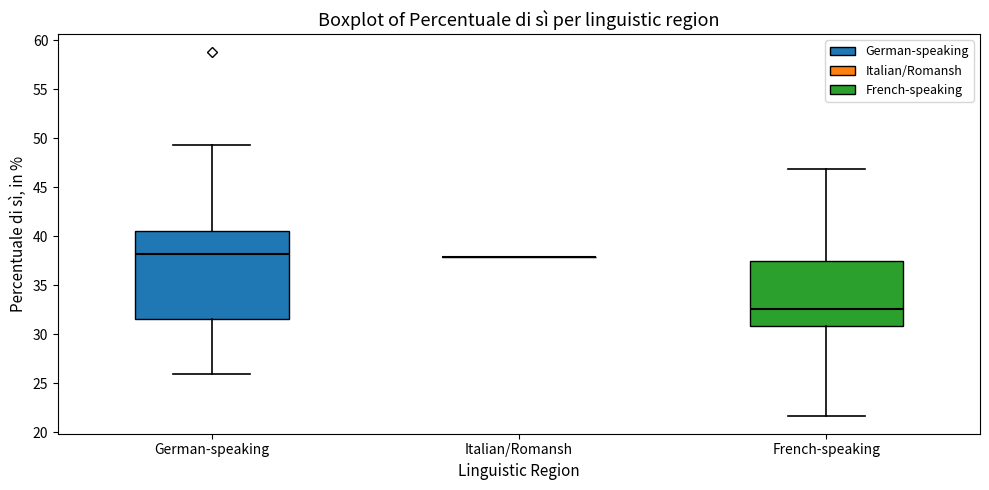

Comparing the boxes themselves (not the whiskers), which one is the tallest?

German-speaking